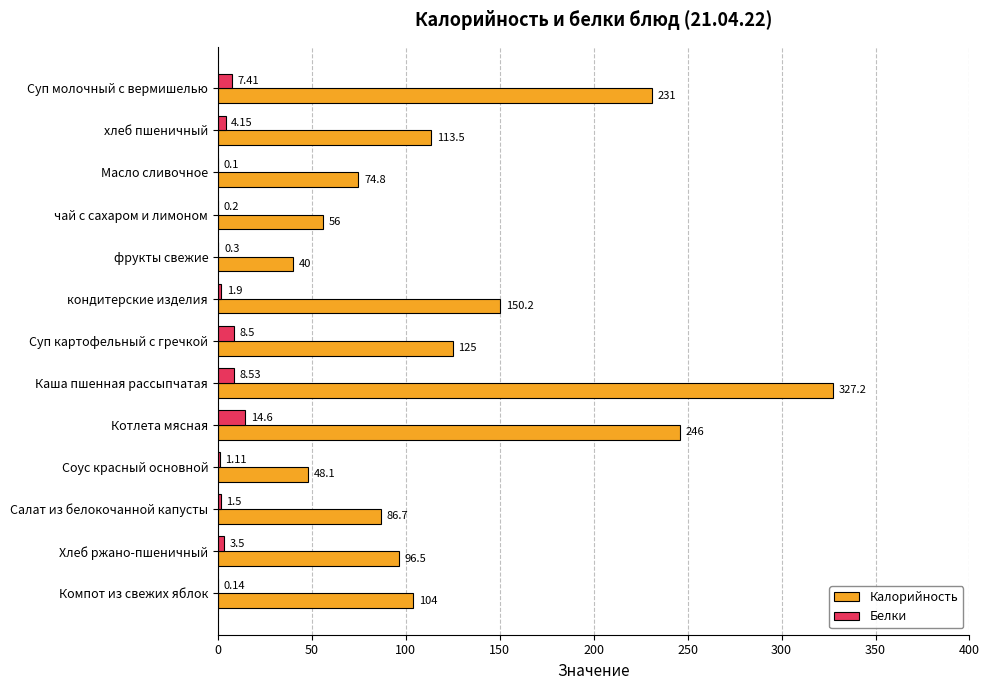

Which category has the highest value in the Белки series?

Котлета мясная